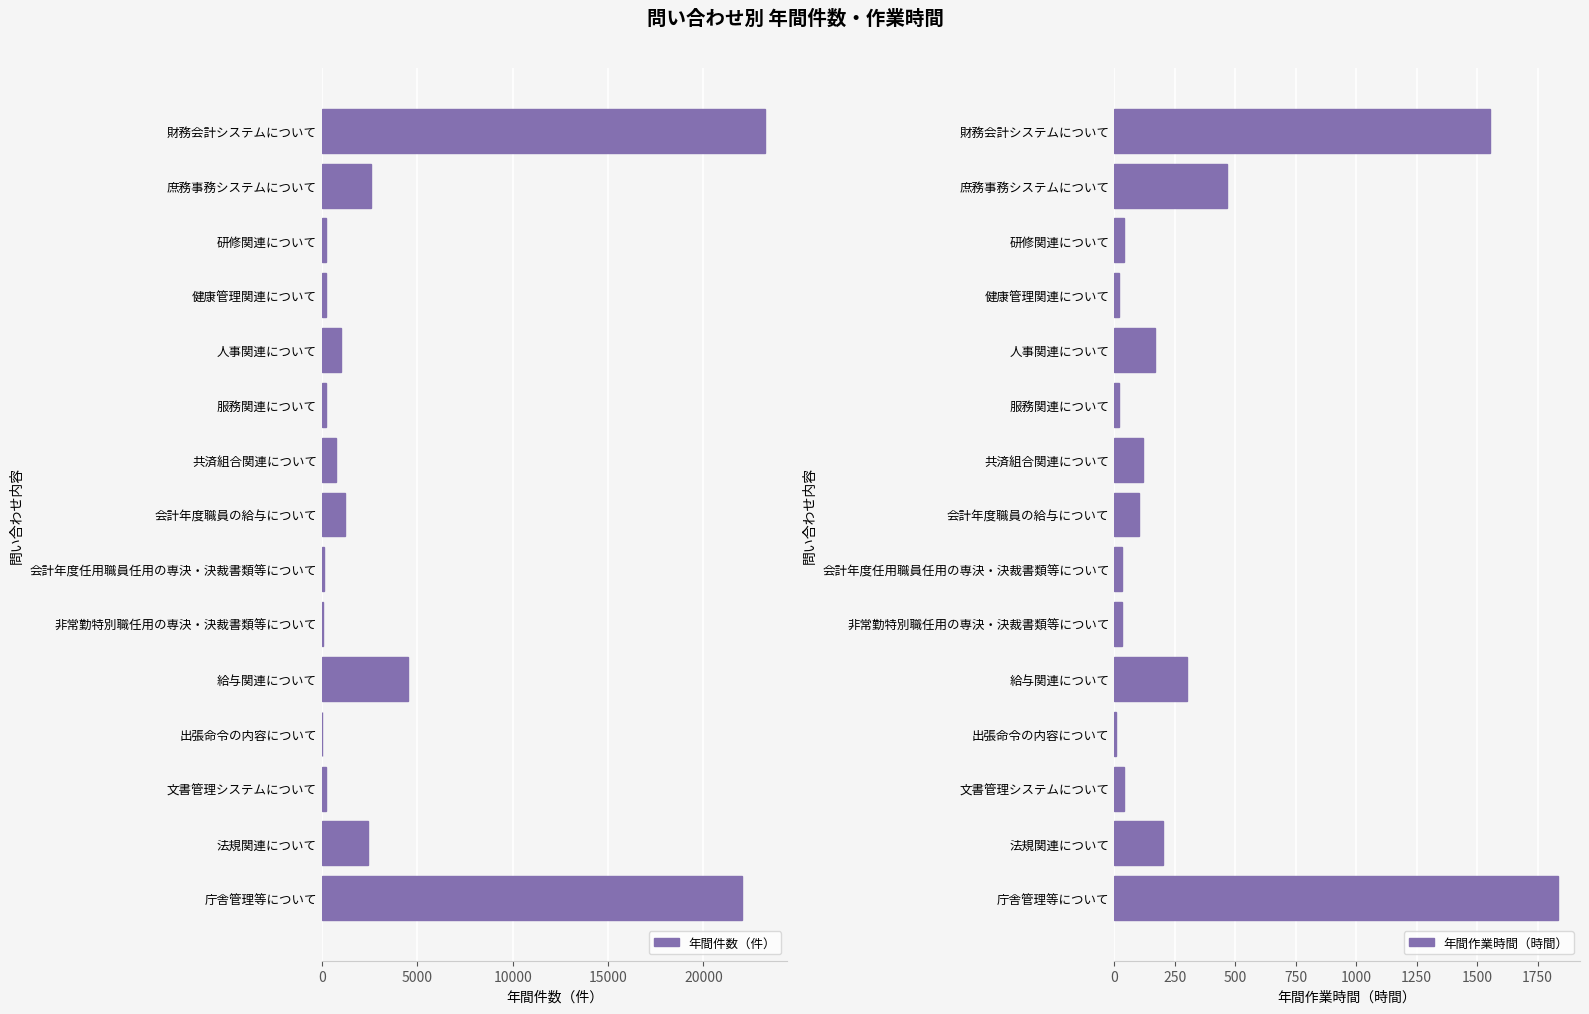

At which label does 年間件数（件） reach its peak?

財務会計システムについて